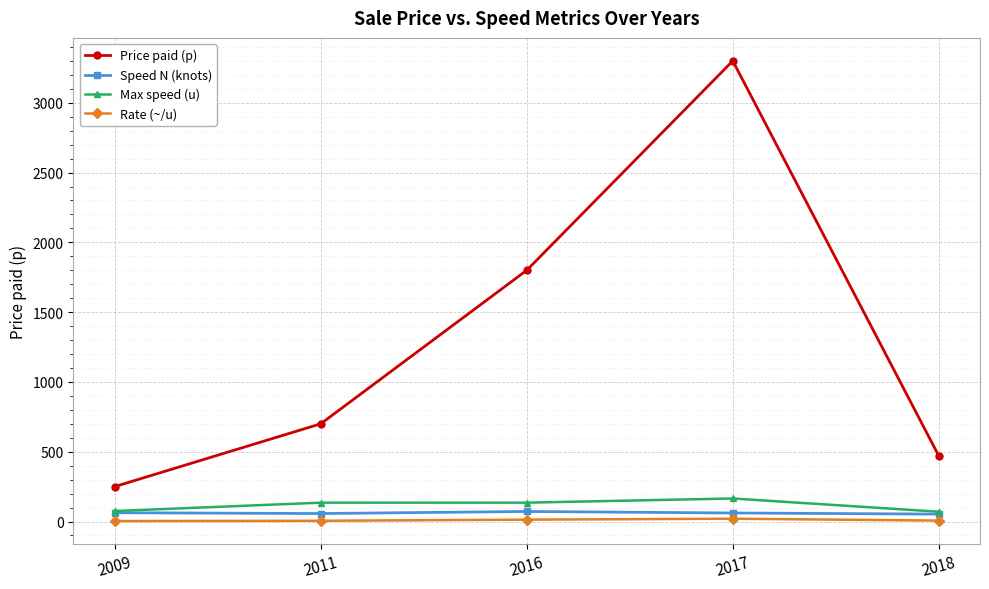

What value does the Rate (~/u) series have at 2016?

13.3